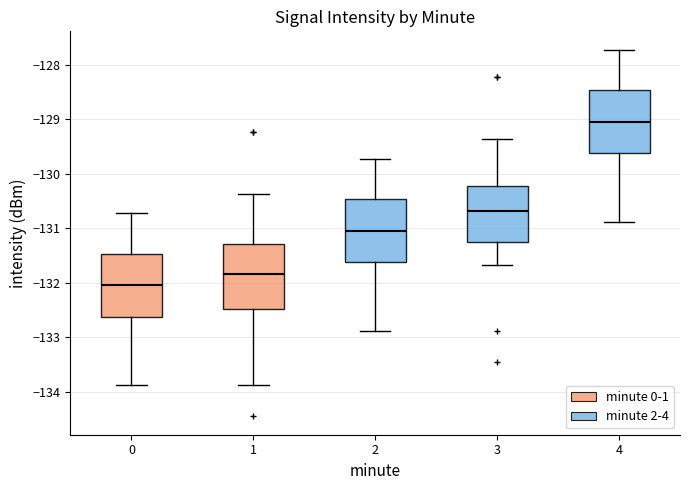

Reading left to right, read every box against the y-axis: the position of its median line, the range the box covers, and the ends of its whiskers. The values are not printed on the chart, so give them approximately, as read against the axis.

0: median -132.0, box -132.6 to -131.5, whiskers -133.9 to -130.7
1: median -131.8, box -132.5 to -131.3, whiskers -133.9 to -130.4
2: median -131.0, box -131.6 to -130.5, whiskers -132.9 to -129.7
3: median -130.7, box -131.3 to -130.2, whiskers -131.7 to -129.4
4: median -129.0, box -129.6 to -128.5, whiskers -130.9 to -127.7